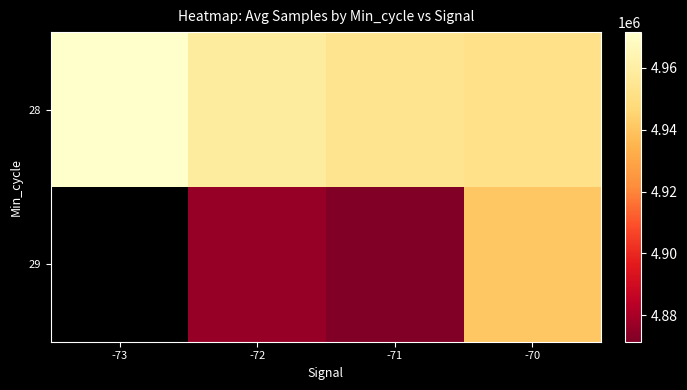

Where does the 28 series first go above 4958373?

-73